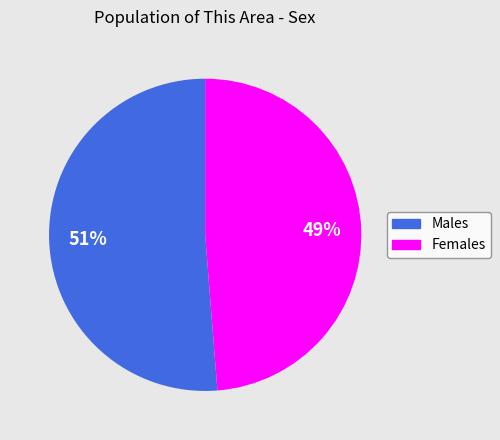

To the nearest percent, what is the average slice percentage?

50%